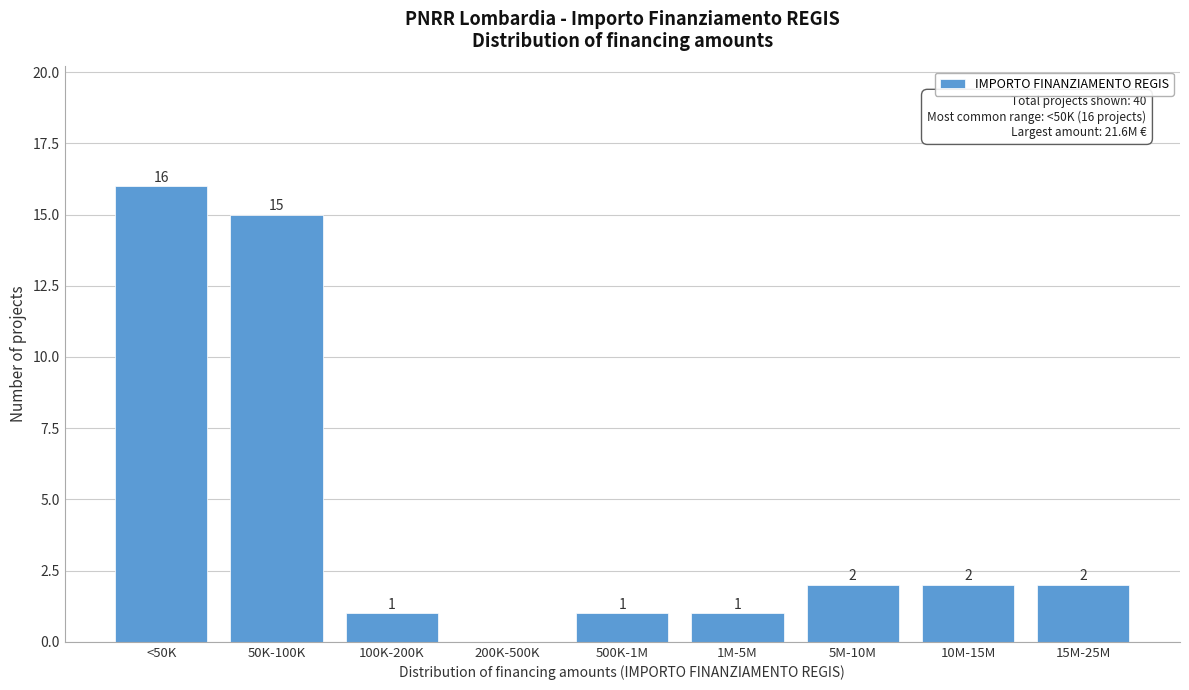

Reading left to right, transcribe all the data shown in this chart.

<50K=16	50K-100K=15	100K-200K=1	200K-500K=0	500K-1M=1	1M-5M=1	5M-10M=2	10M-15M=2	15M-25M=2